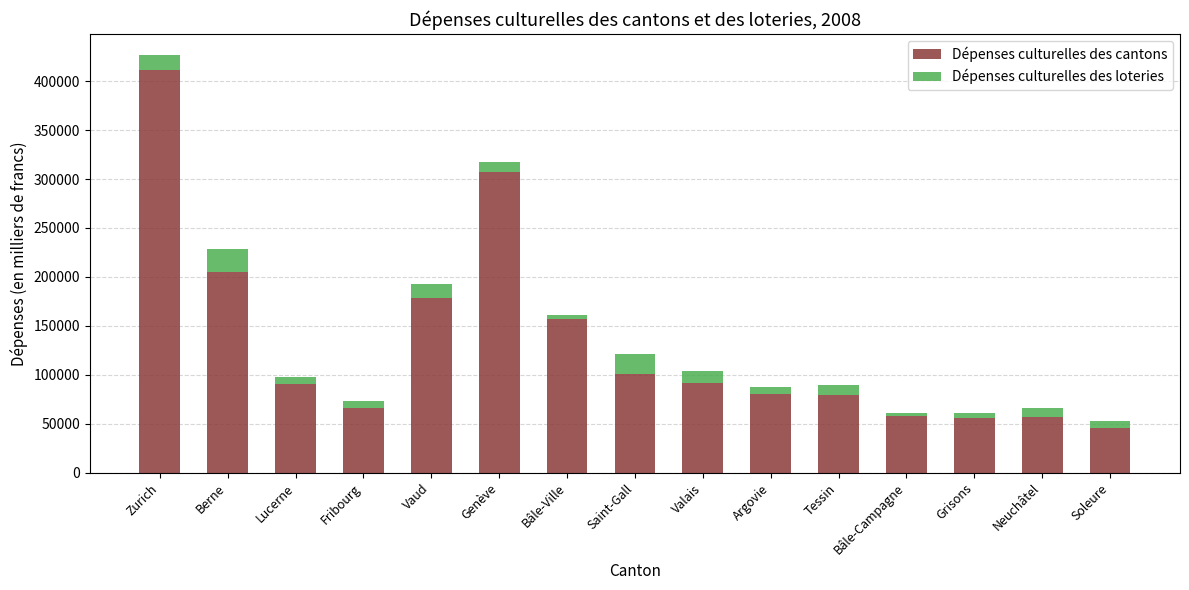

True or false: Dépenses culturelles des cantons has a value of 45507.5 at Soleure.

True